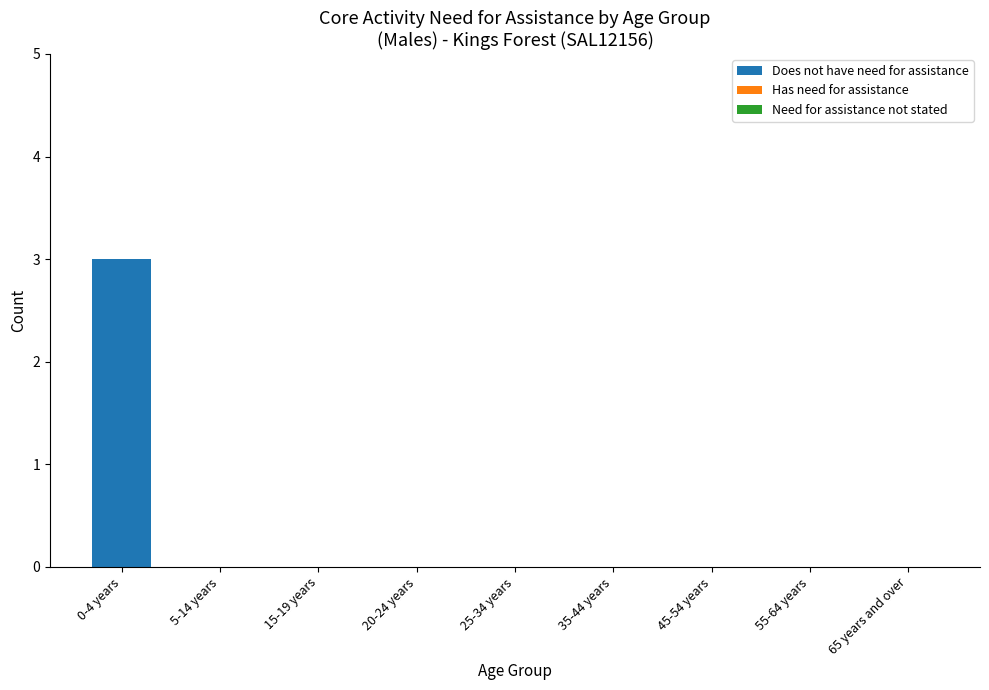

Reading left to right, transcribe all the data shown in this chart.

0-4 years=3	5-14 years=0	15-19 years=0	20-24 years=0	25-34 years=0	35-44 years=0	45-54 years=0	55-64 years=0	65 years and over=0